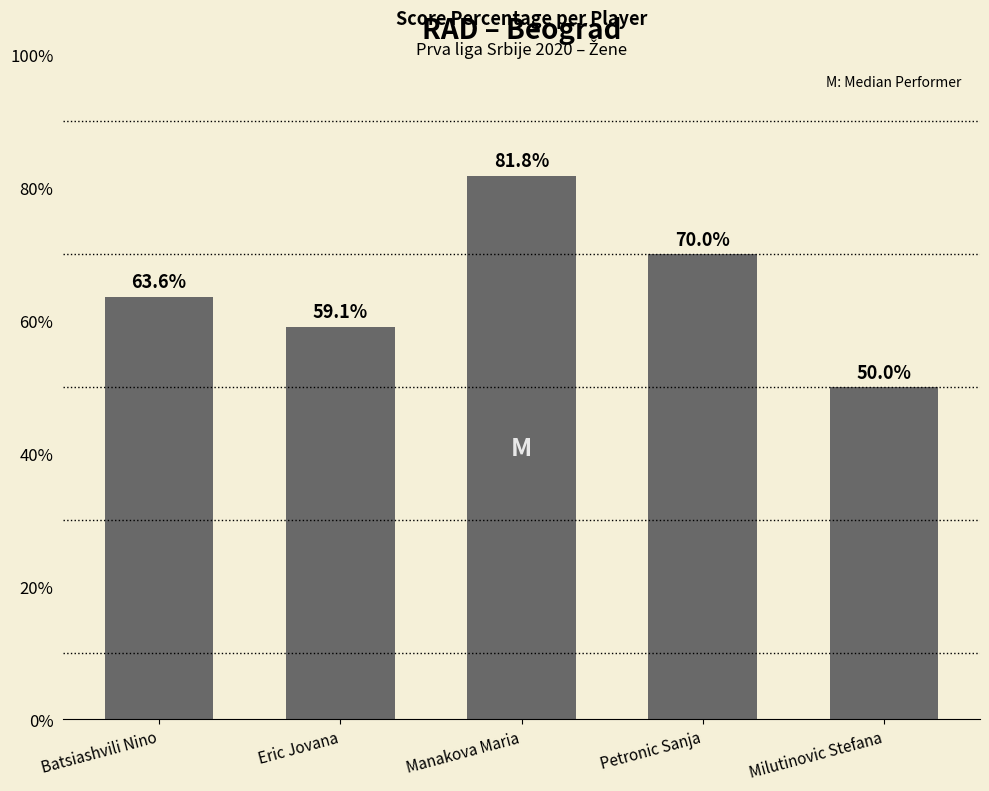

List the labels in order of value, largest first.

Manakova Maria, Petronic Sanja, Batsiashvili Nino, Eric Jovana, Milutinovic Stefana